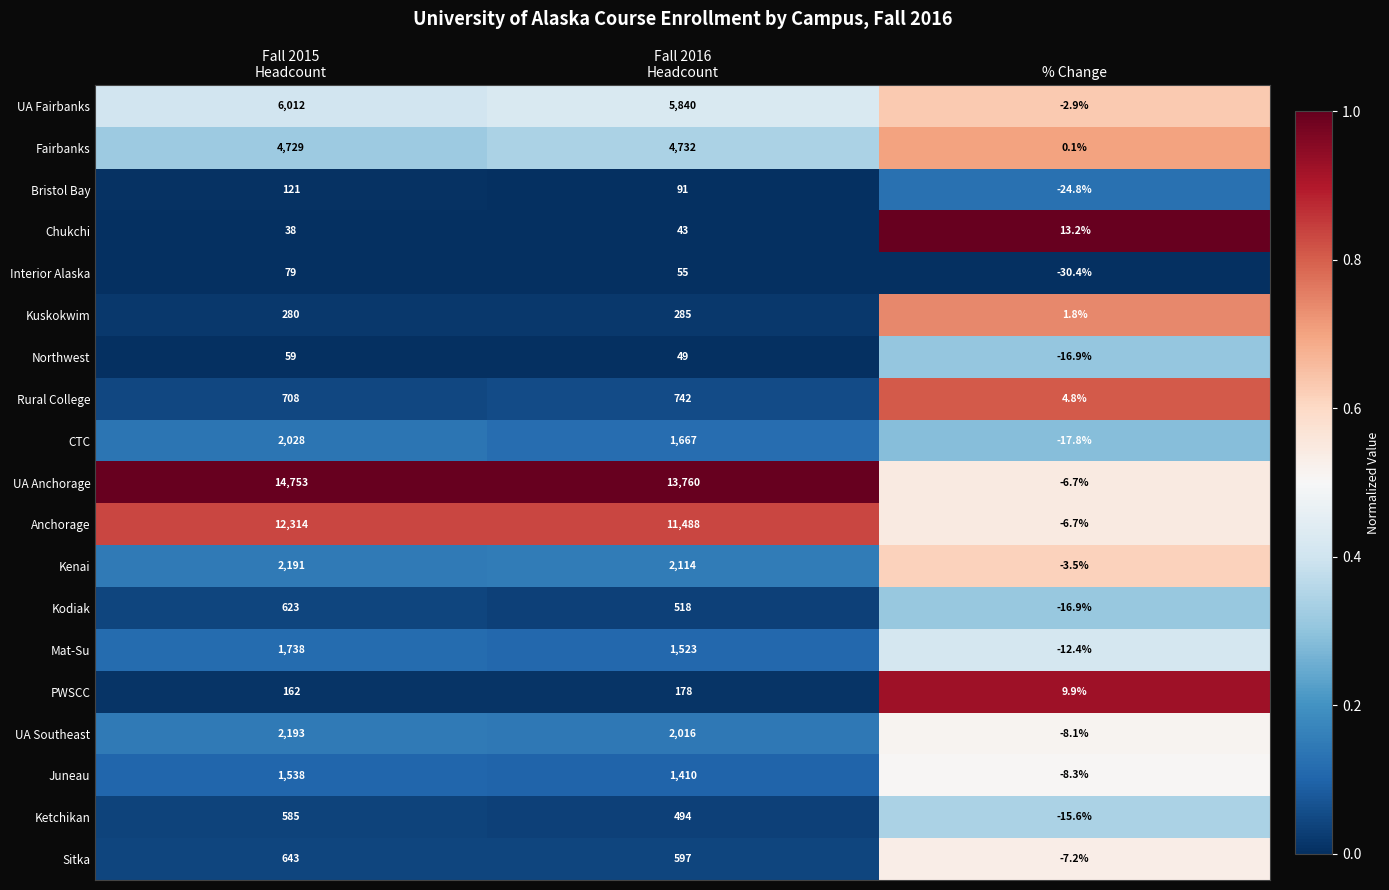

Which label corresponds to the largest value in the chart?

Fall 2015
Headcount